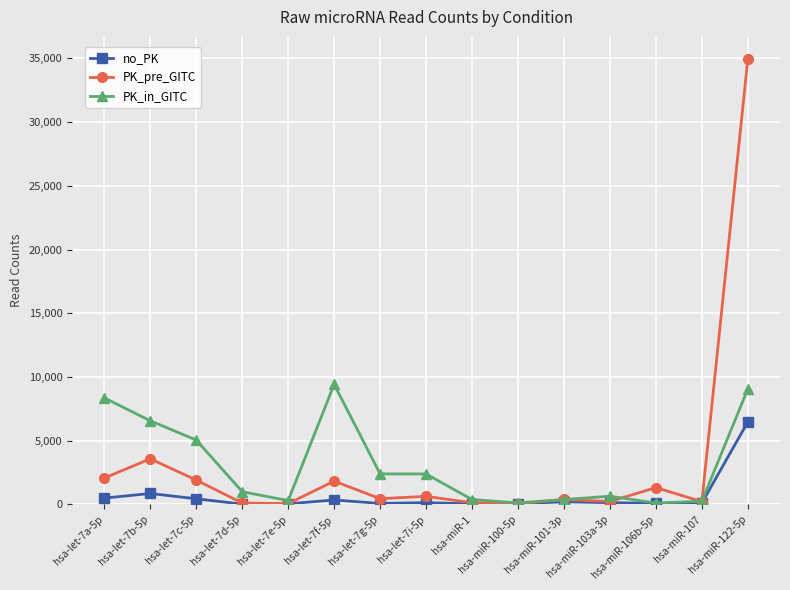

Which series has the largest range (max minus min)?

PK_pre_GITC